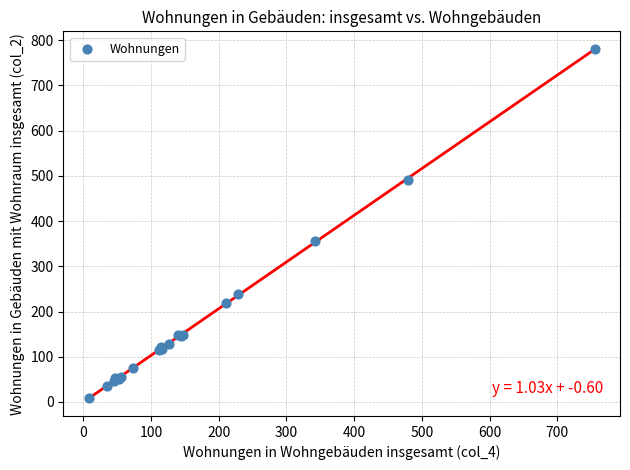

What Y value in the scatter plot is closest to 394?

355